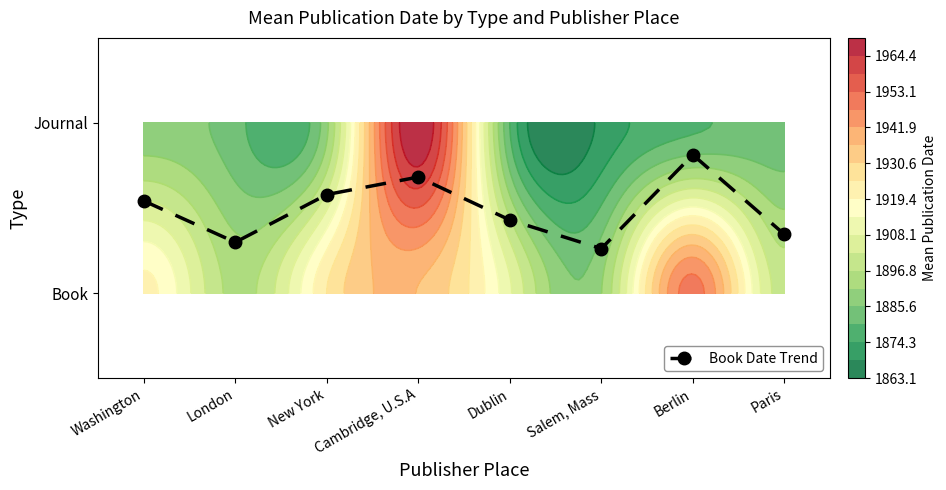

What is the change in value from Cambridge, U.S.A to Berlin?

+0.1